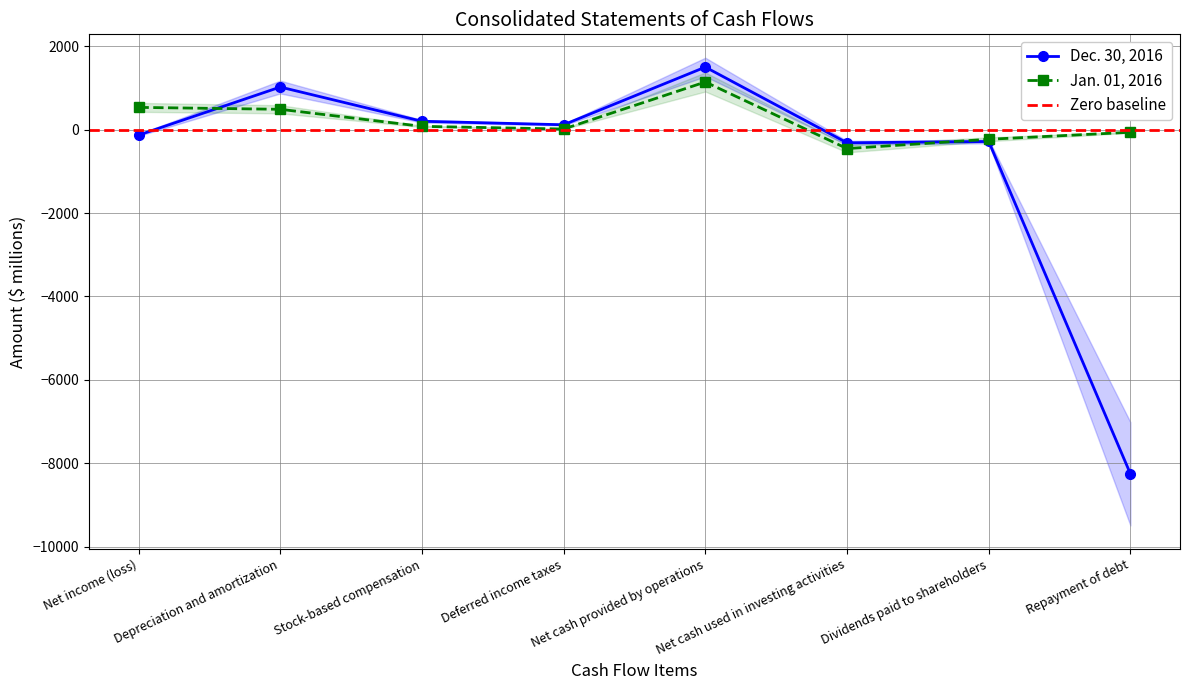

What is the total value across all series at Dividends paid to shareholders?

-515